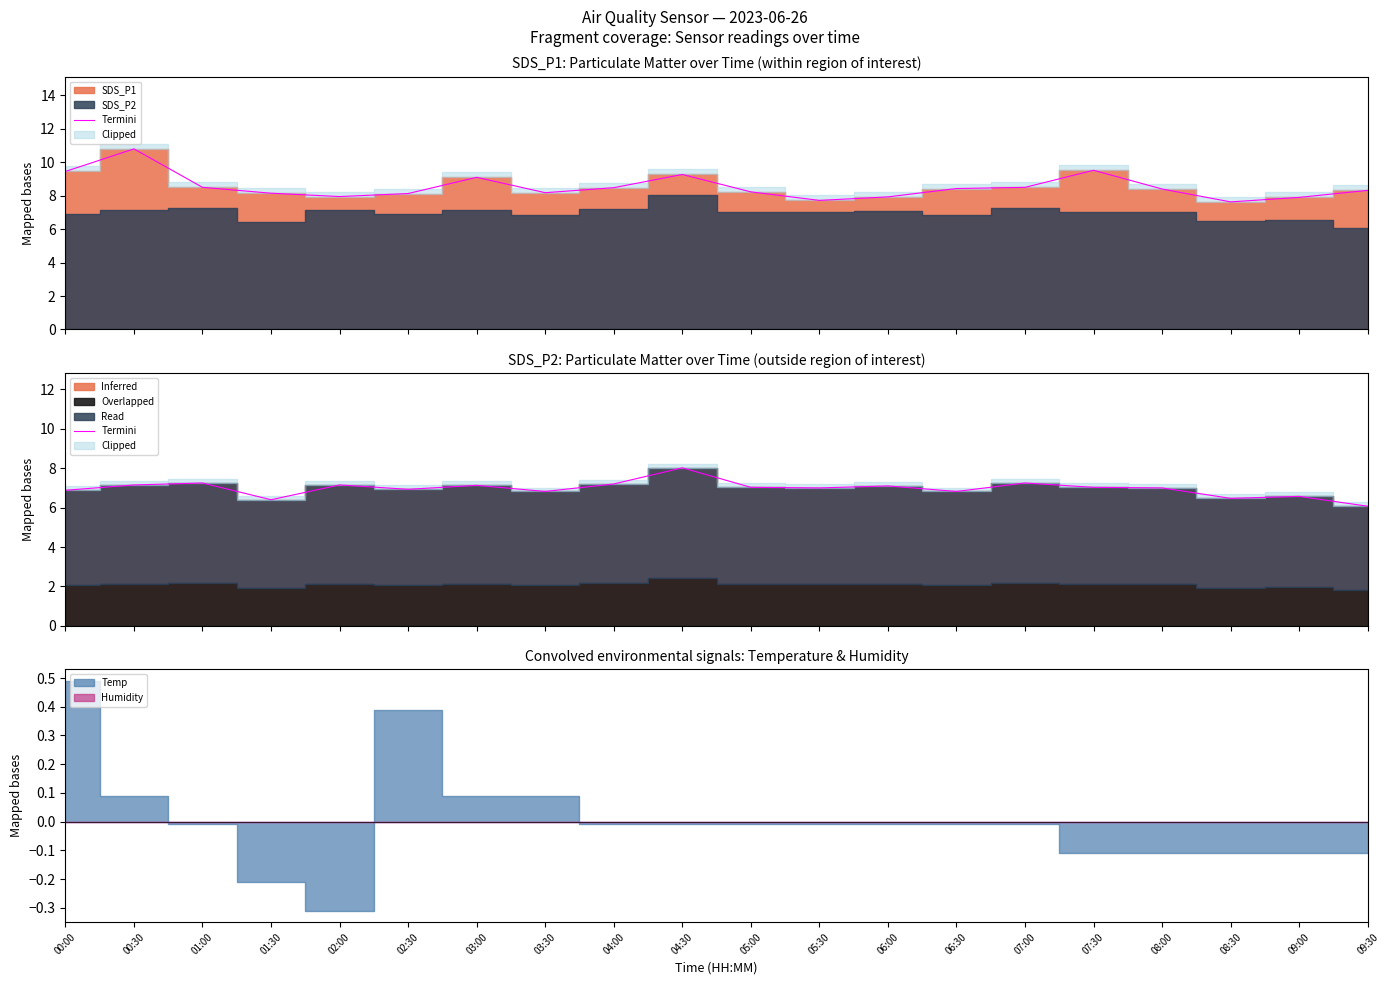

What is the label of the 12th point from the left?

05:30